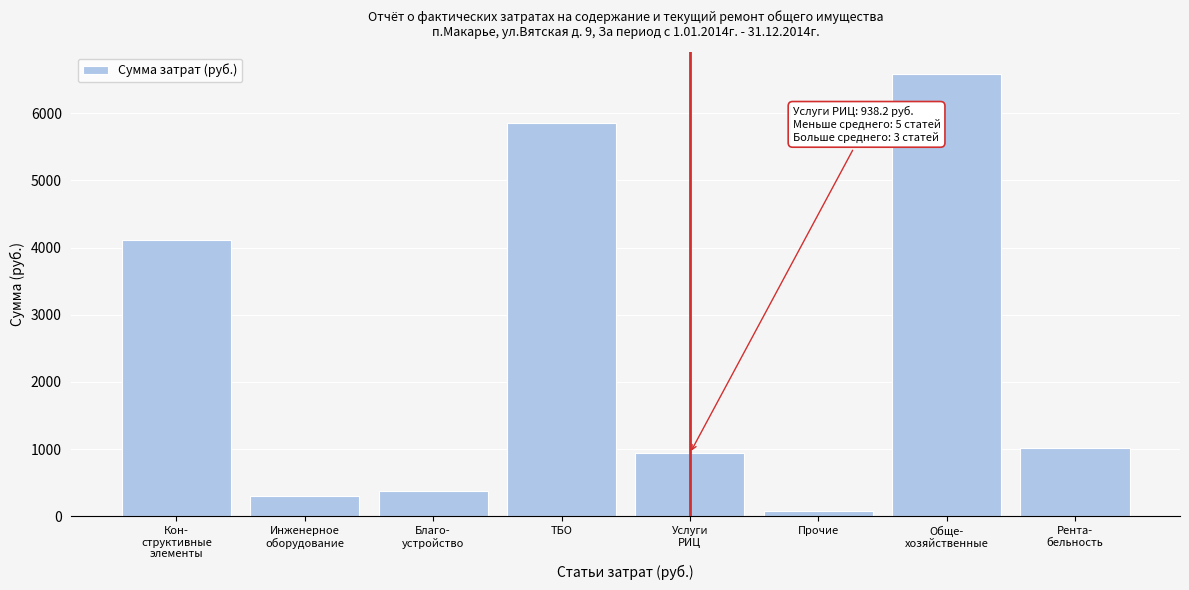

Reading left to right, transcribe all the data shown in this chart.

4113.5	301.7	380.4	5857.6	938.2	85.8	6577.2	1012.4